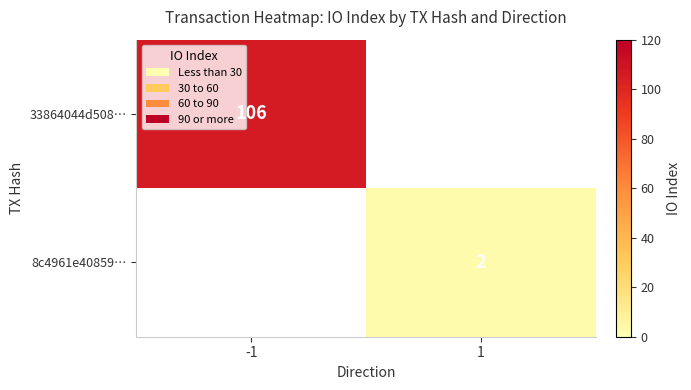

Is the value of 8c4961e40859… at 1 greater than the value of 33864044d508… at -1?

No